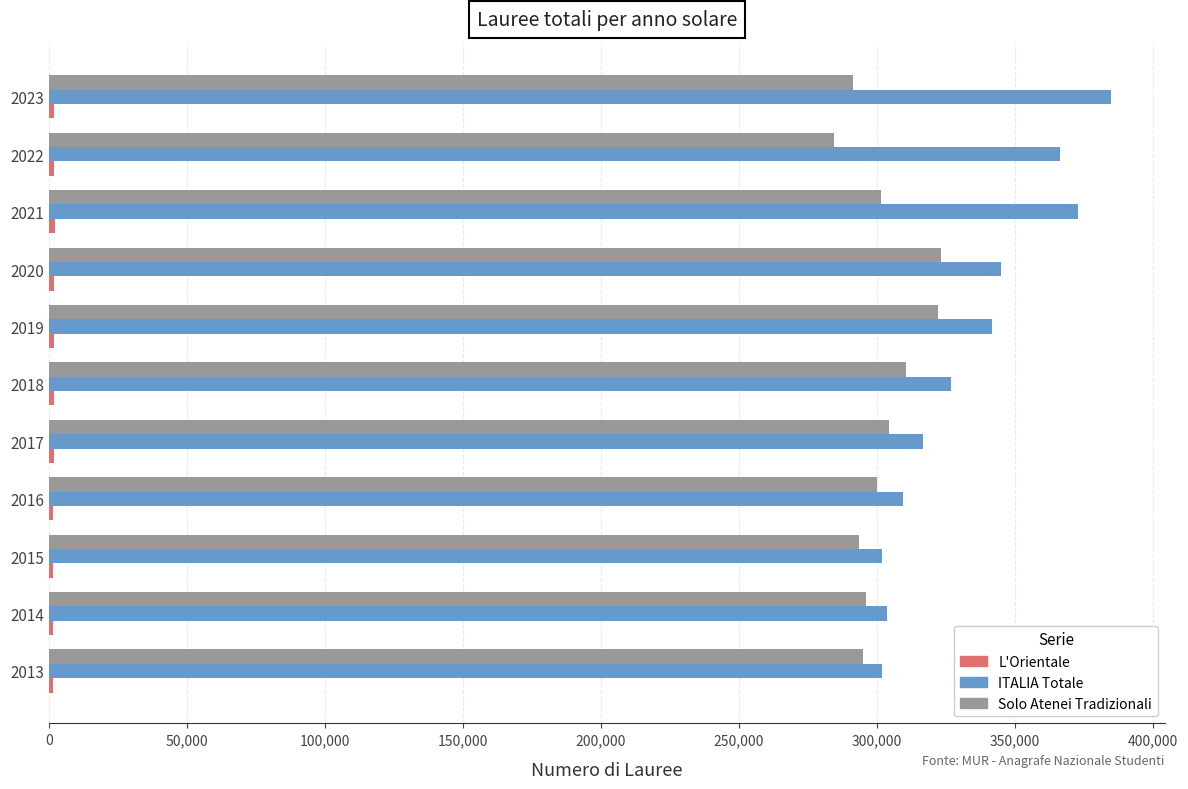

What is the sum of all Solo Atenei Tradizionali values?

3321964